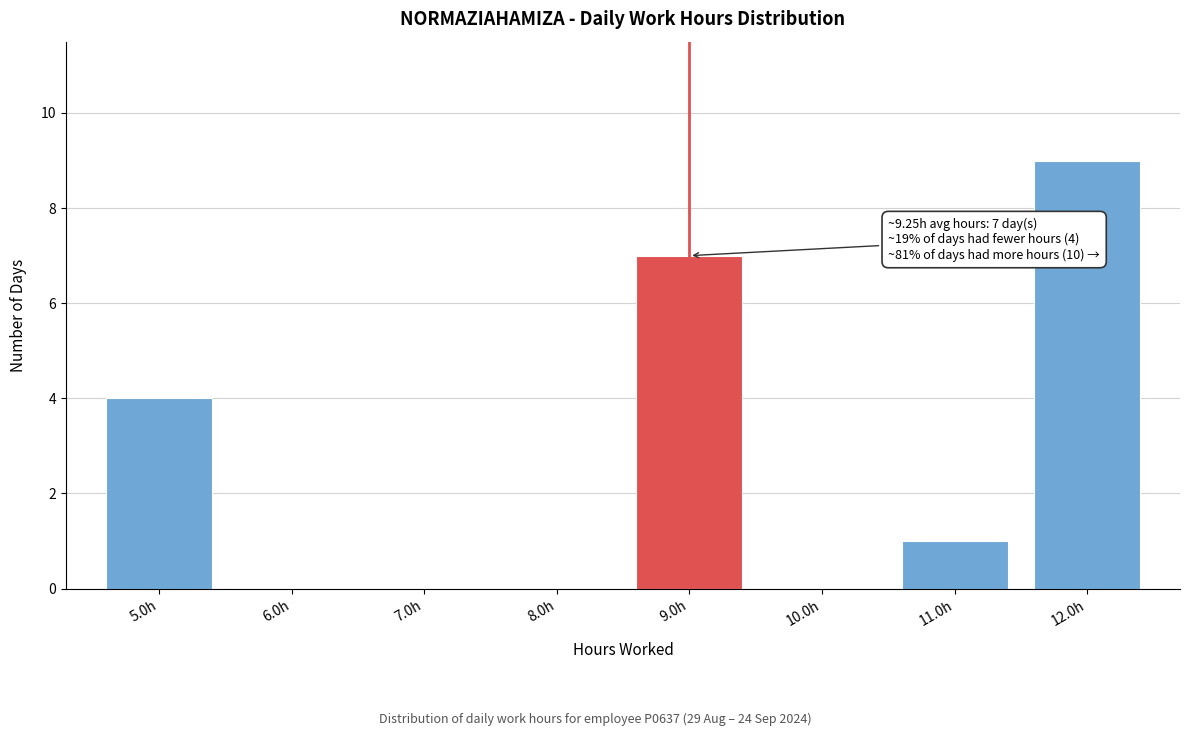

Reading right to left, extract all data points from this chart.

12.0h=9	11.0h=1	10.0h=0	9.0h=7	8.0h=0	7.0h=0	6.0h=0	5.0h=4